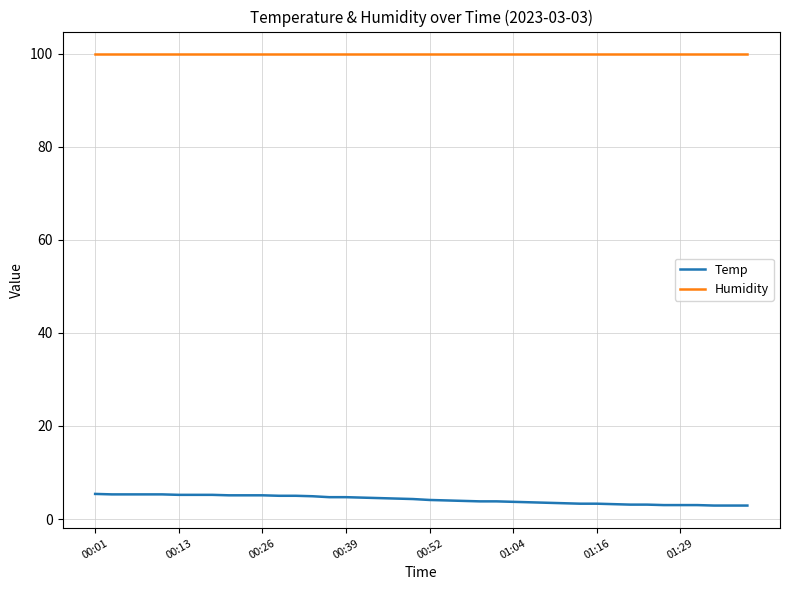

True or false: Temp and Humidity cross at least once.

False